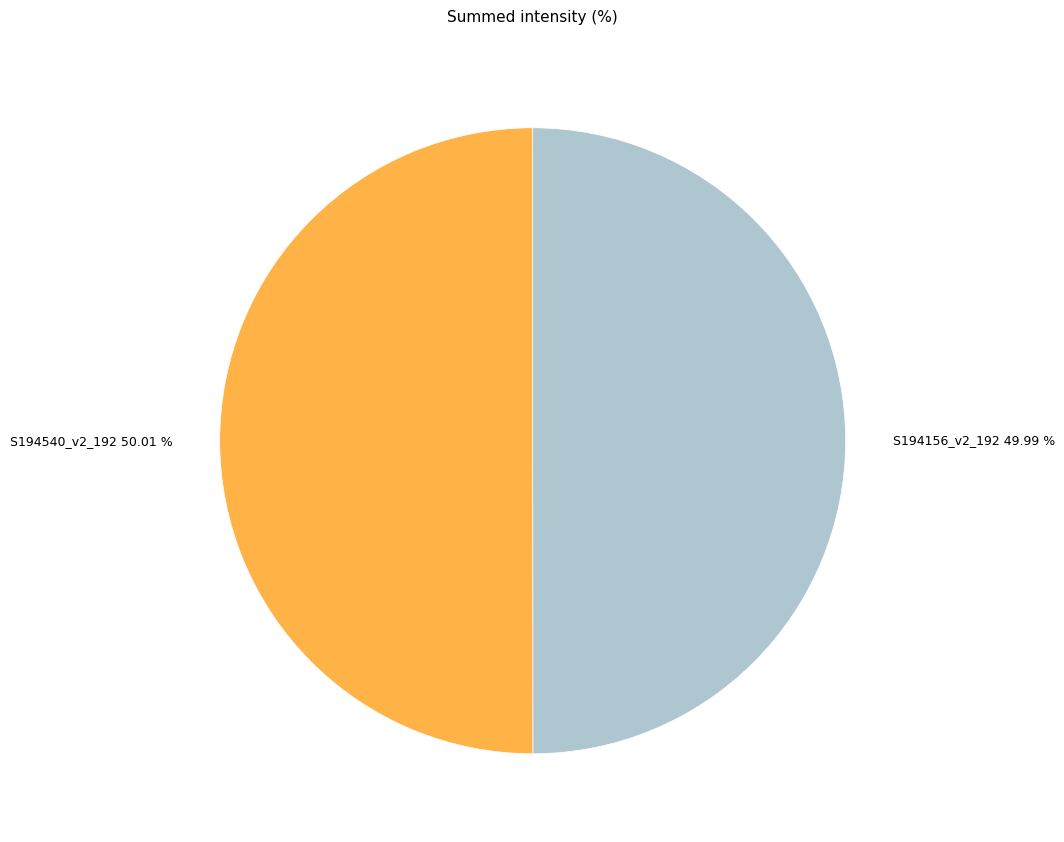

What percentage is the S194156_v2_192 slice, to the nearest percent?

50%